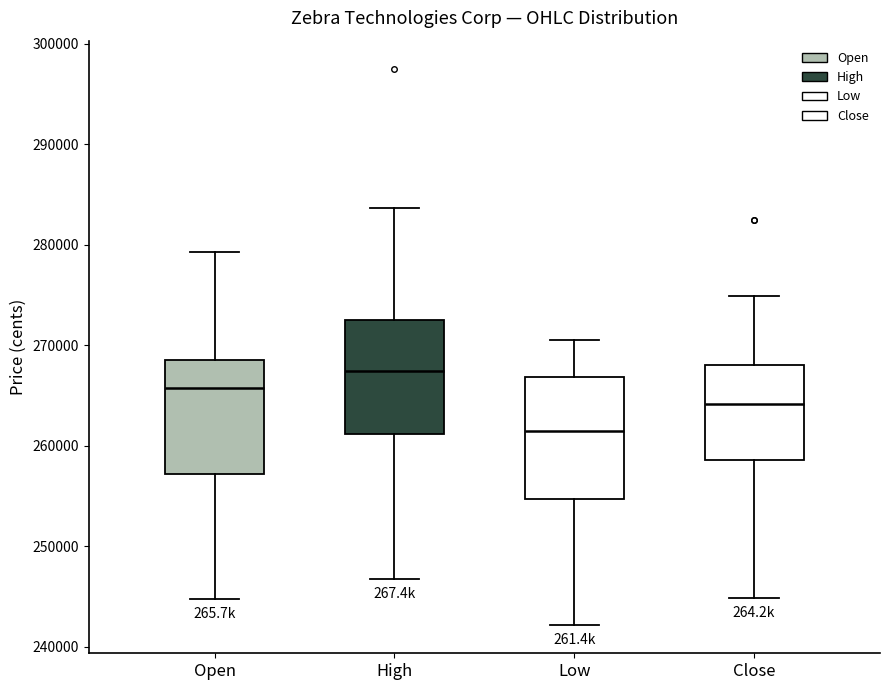

Which box has the highest median line?

High